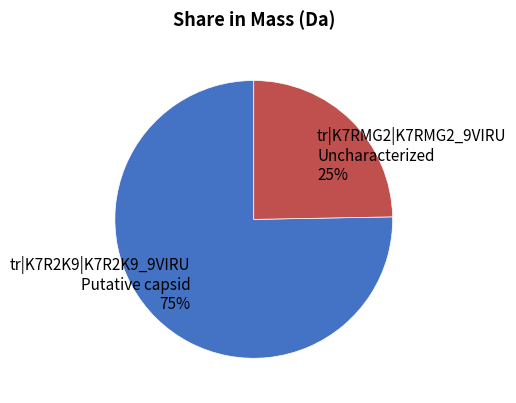

True or false: tr|K7R2K9|K7R2K9_9VIRU Putative capsid accounts for 66% of the total.

False